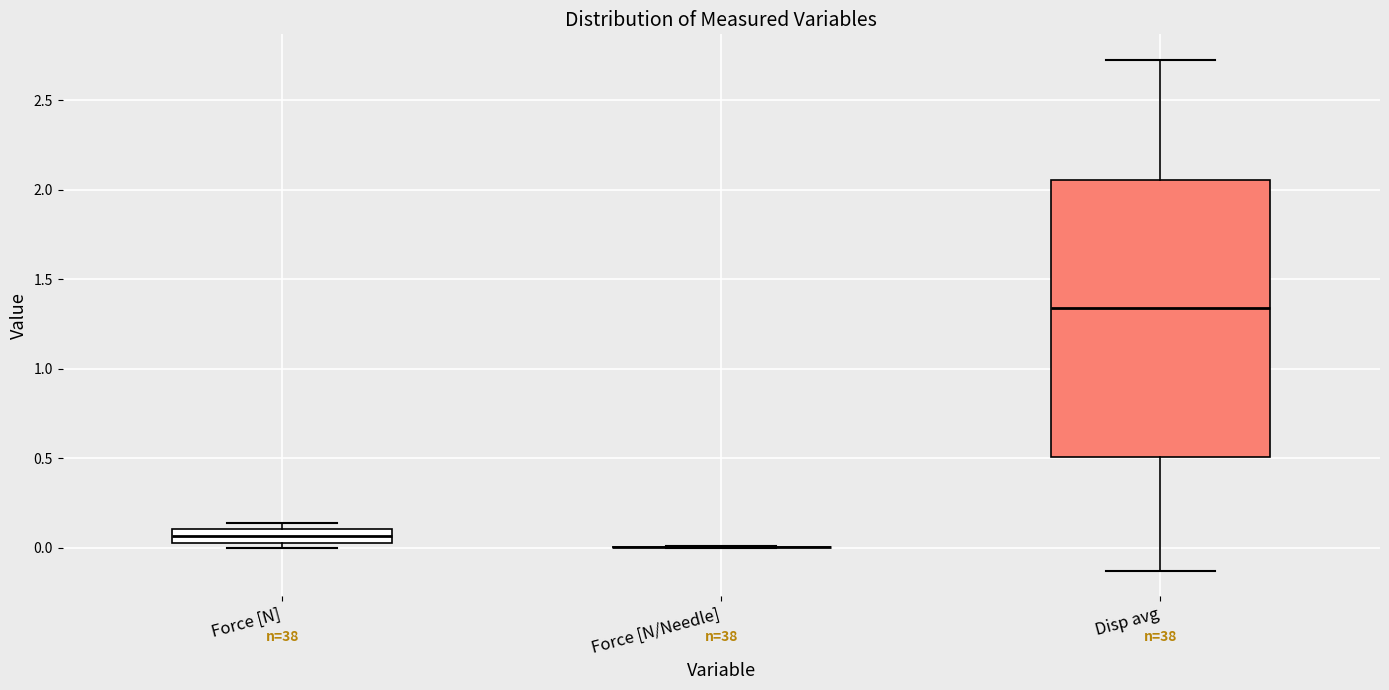

Which box is the tallest, from its lower edge to its upper edge?

Disp avg